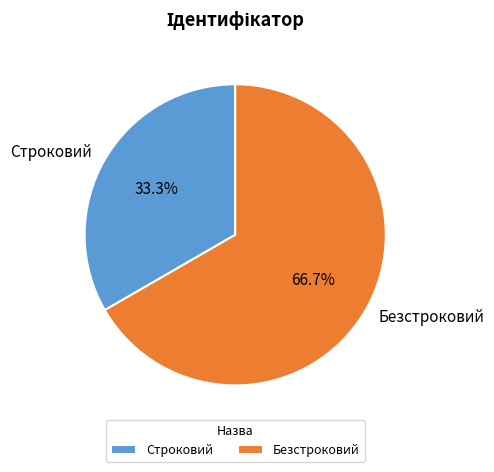

Rank the categories by value from highest to lowest.

Безстроковий, Строковий